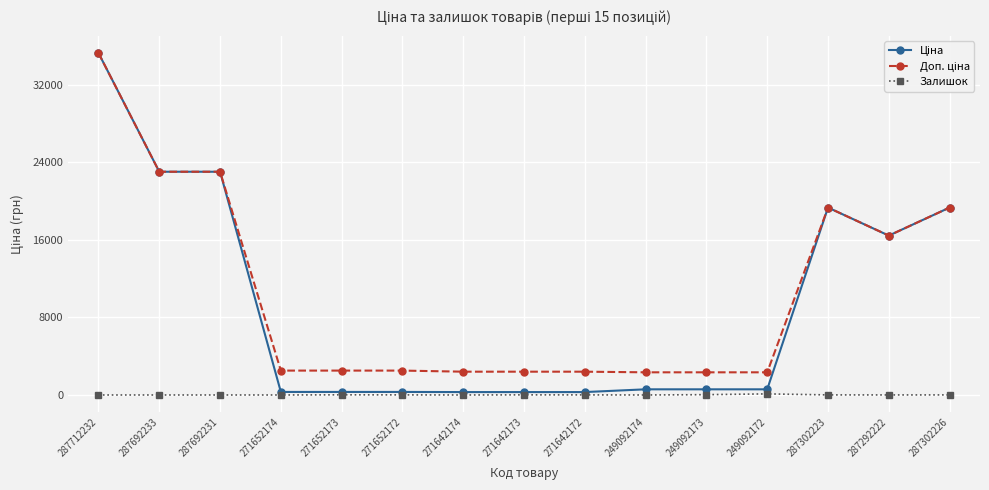

Which category has the highest value across all series?

287712232